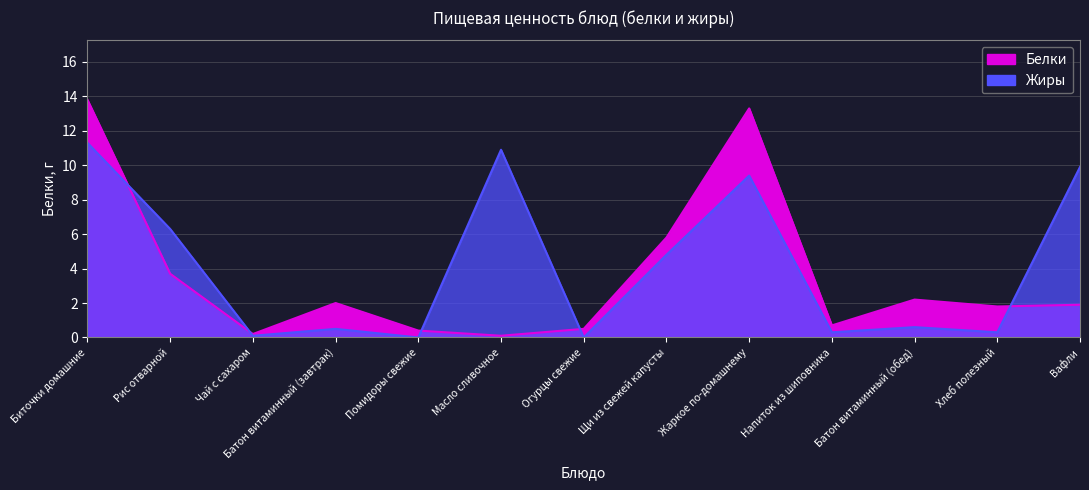

At which label is Белки closest to 6?

Щи из свежей капусты